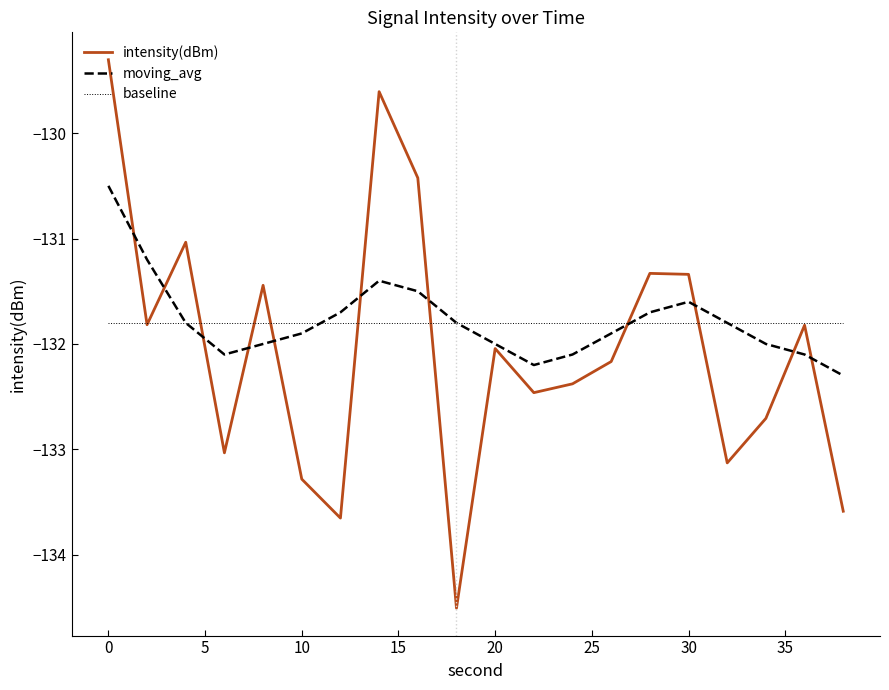

What is the maximum value shown in the chart?

-129.3